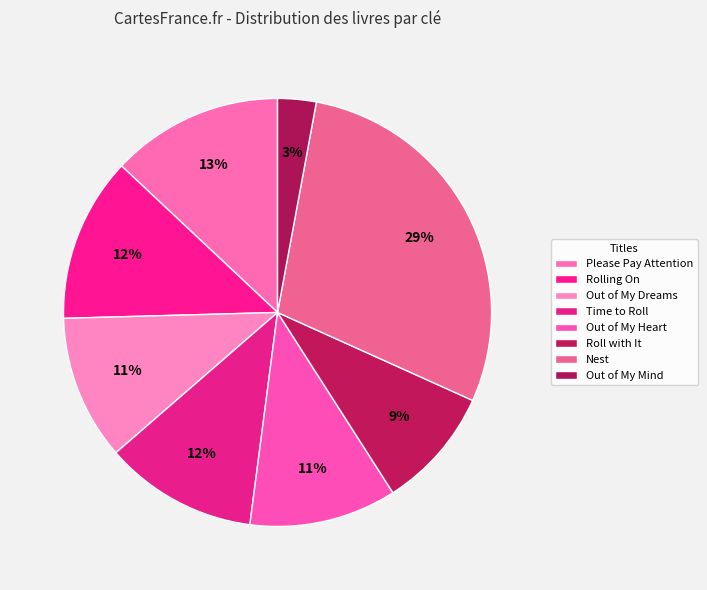

Count the number of slices in the pie.

8